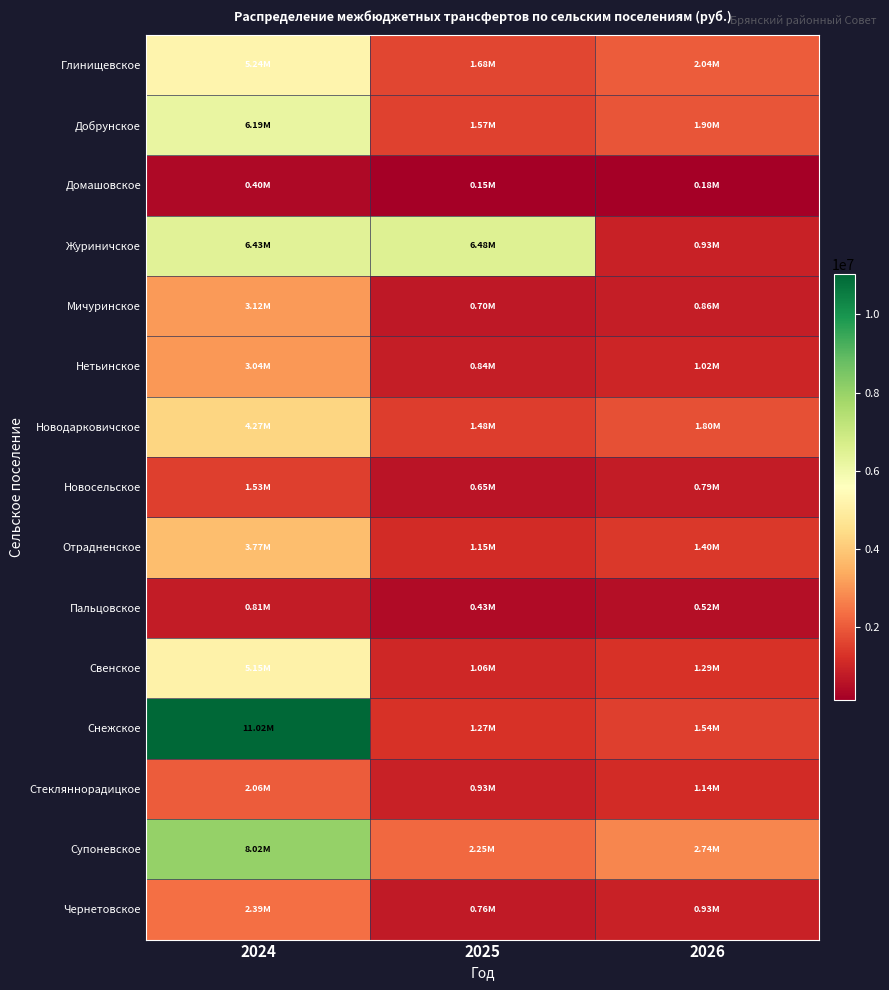

Which series has the largest range (max minus min)?

Снежское